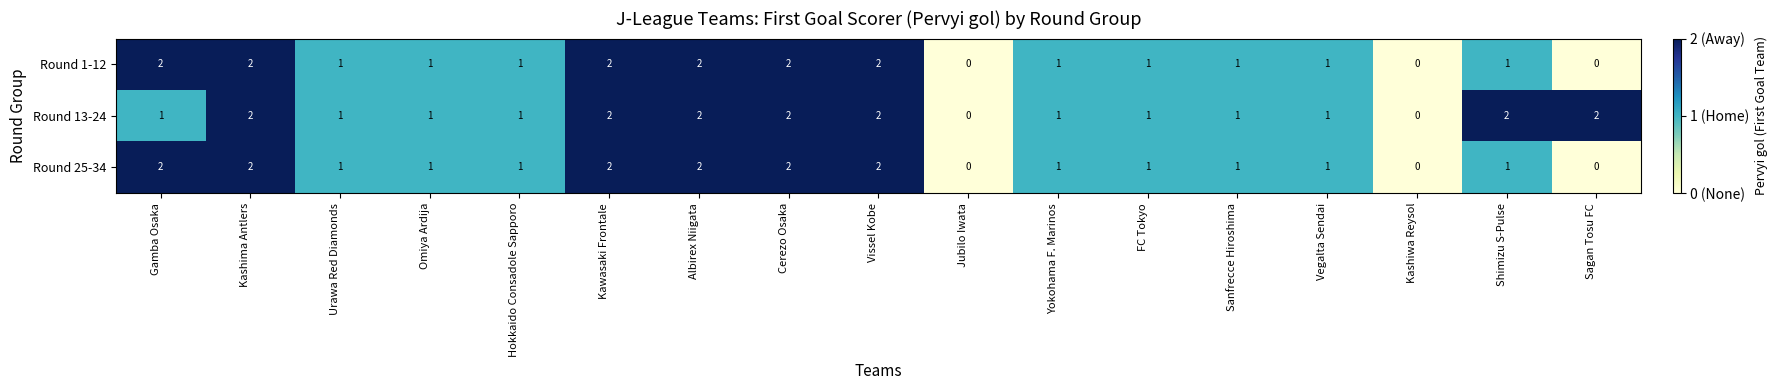

Is the value of Round 13-24 at Cerezo Osaka greater than the value of Round 25-34 at Hokkaido Consadole Sapporo?

Yes